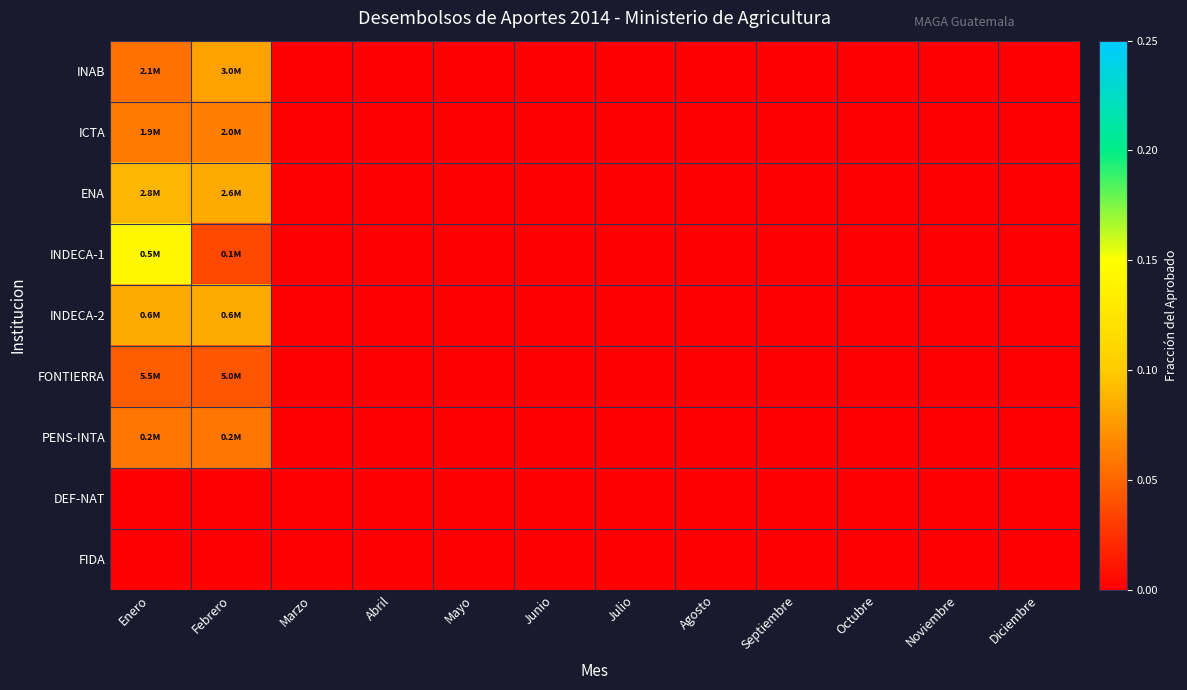

Rank the series at Noviembre from lowest to highest value.

INAB, ICTA, ENA, INDECA-1, INDECA-2, FONTIERRA, PENS-INTA, DEF-NAT, FIDA